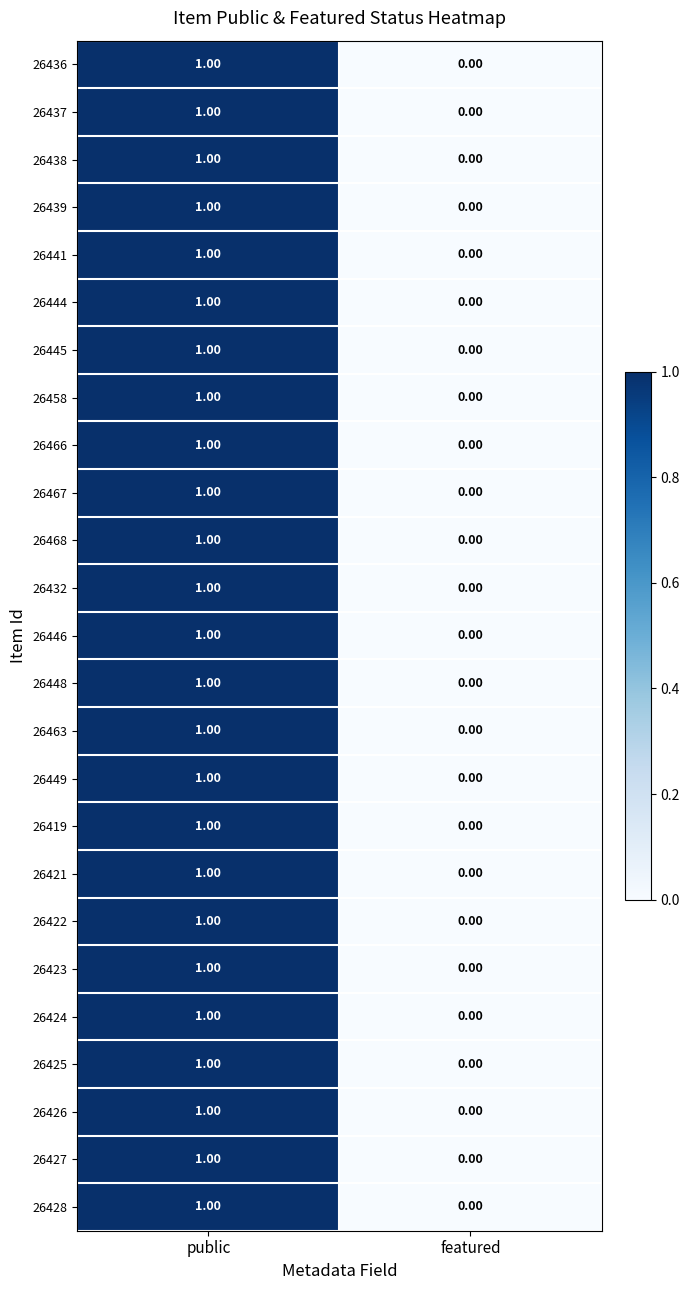

Is the value of 26436 at featured greater than the value of 26428 at public?

No